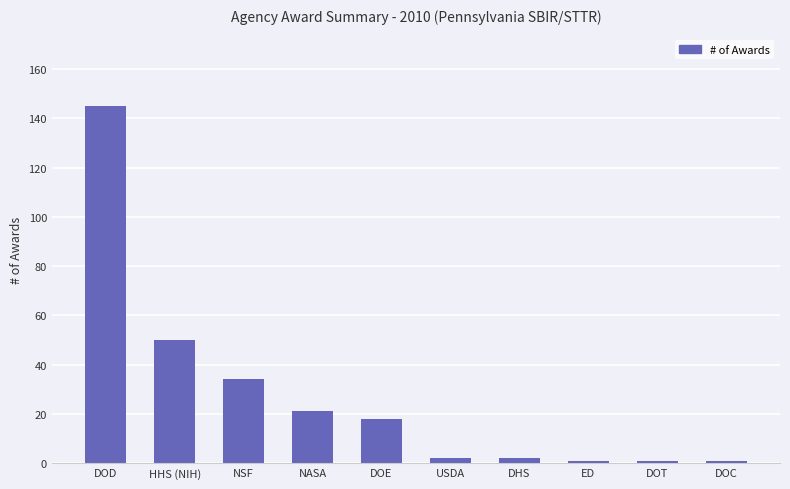

What is the minimum value shown in the chart?

1